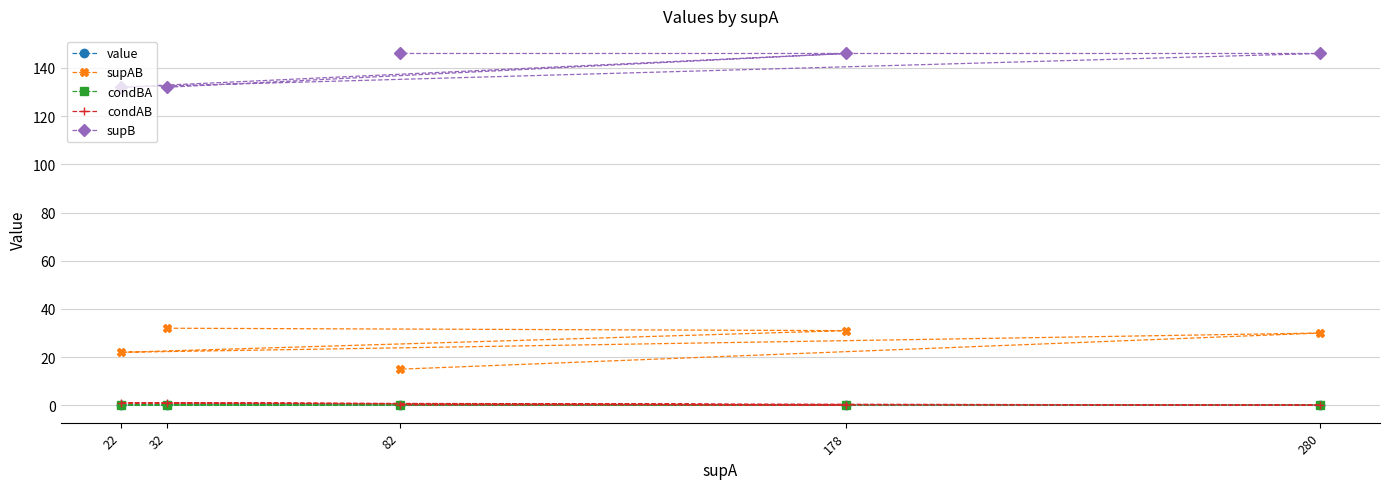

What is the difference between the second highest and minimum values in the condAB series?

0.9